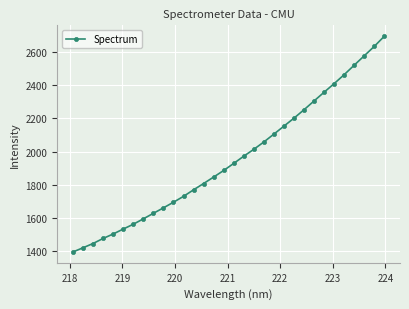

What is the average value?

1956.2